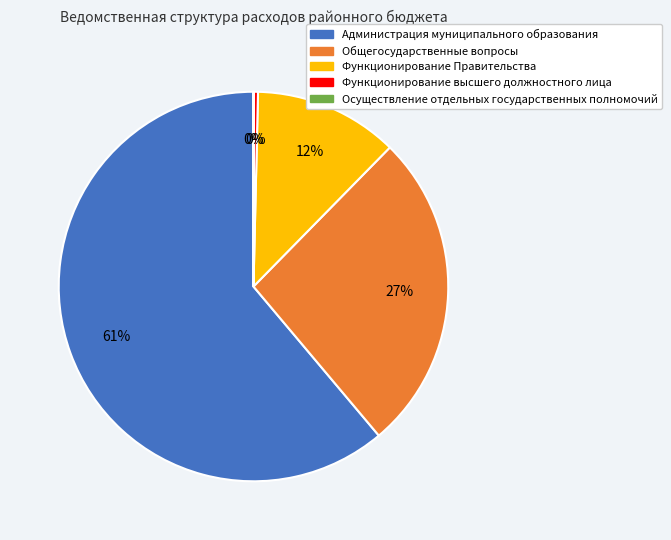

The Функционирование высшего должностного лица slice represents 0% of the pie. True or false?

True